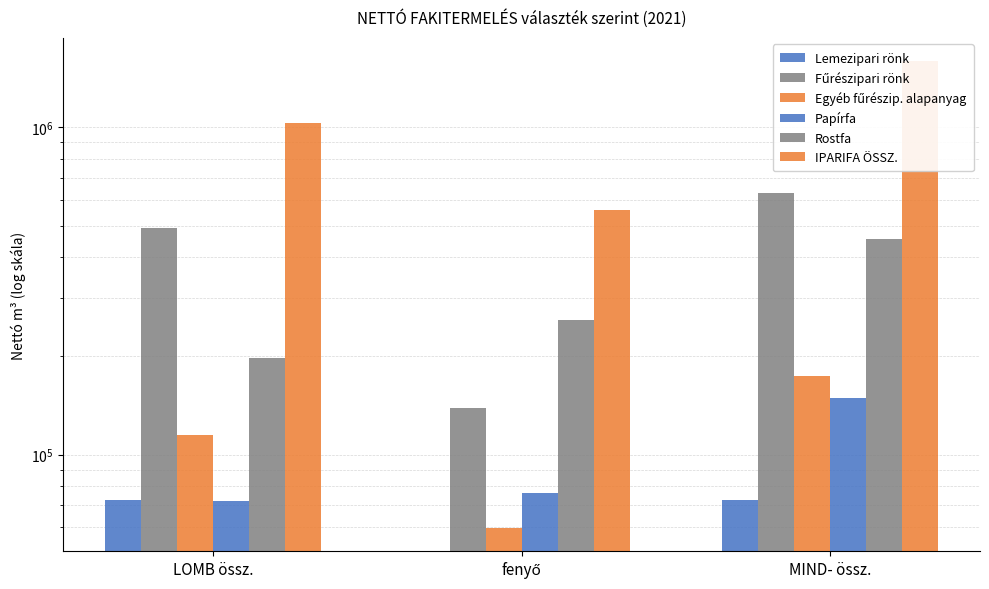

Are the bars horizontal?

No